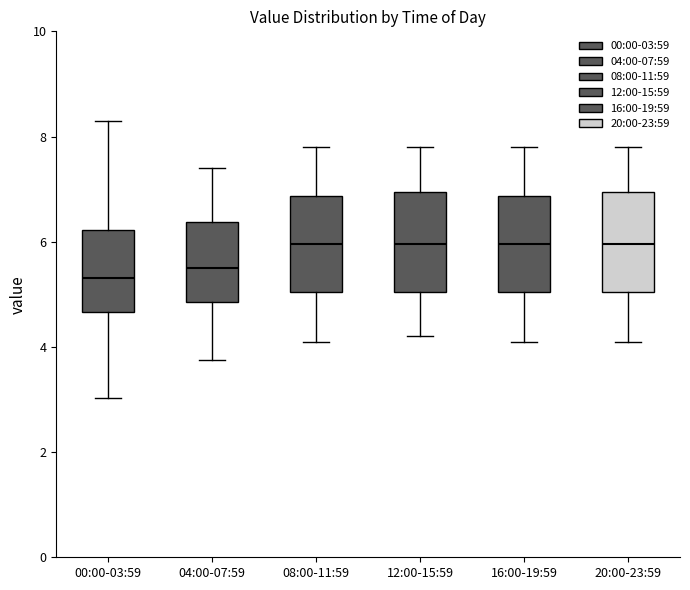

Where does the median line of the box for 08:00-11:59 sit on the y-axis? The values are not printed on the chart, so give them approximately, as read against the axis.

6.0